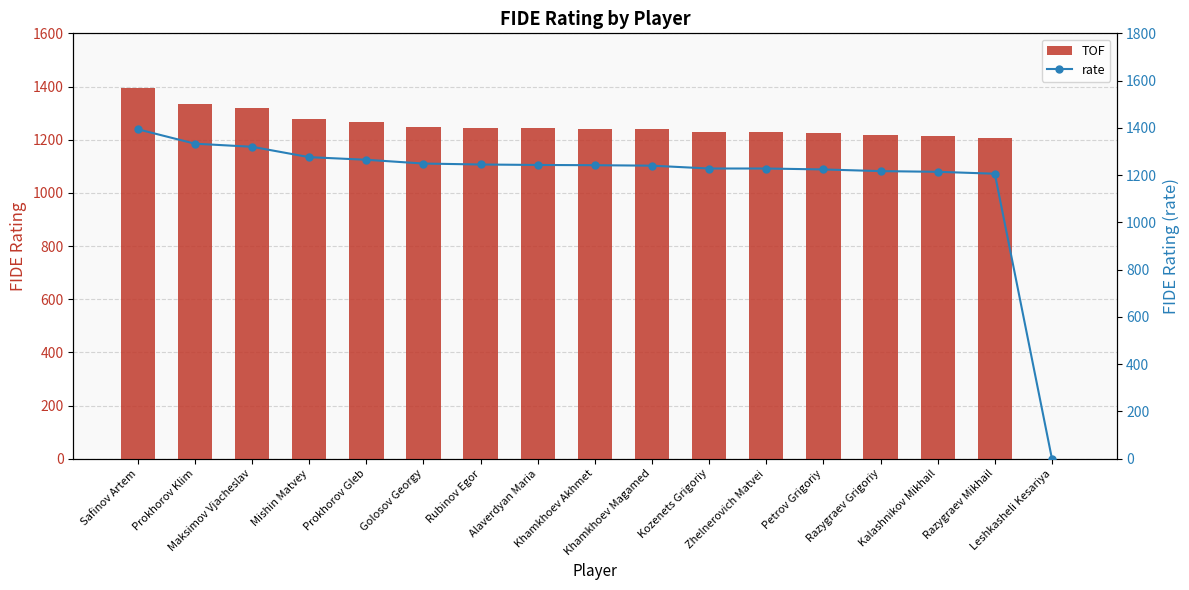

True or false: TOF has a value of 2013 at Mishin Matvey.

False